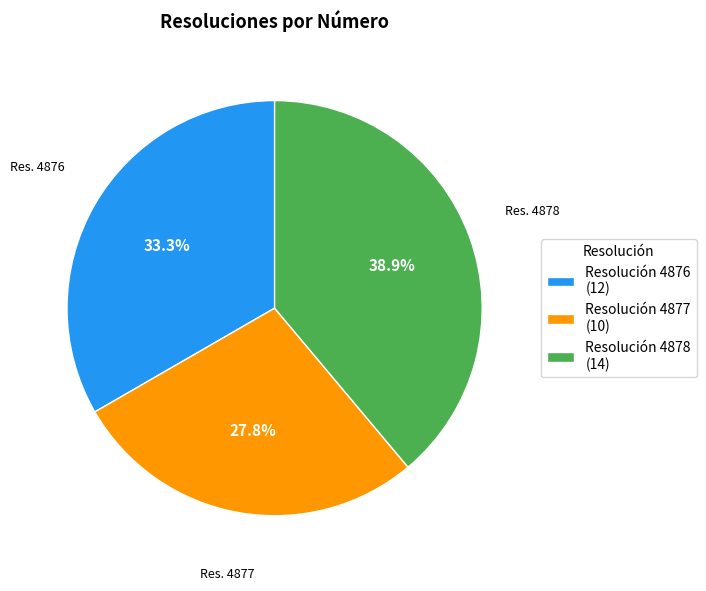

What percentage is NOT represented by Resolución 4878 (14)?

61.1%